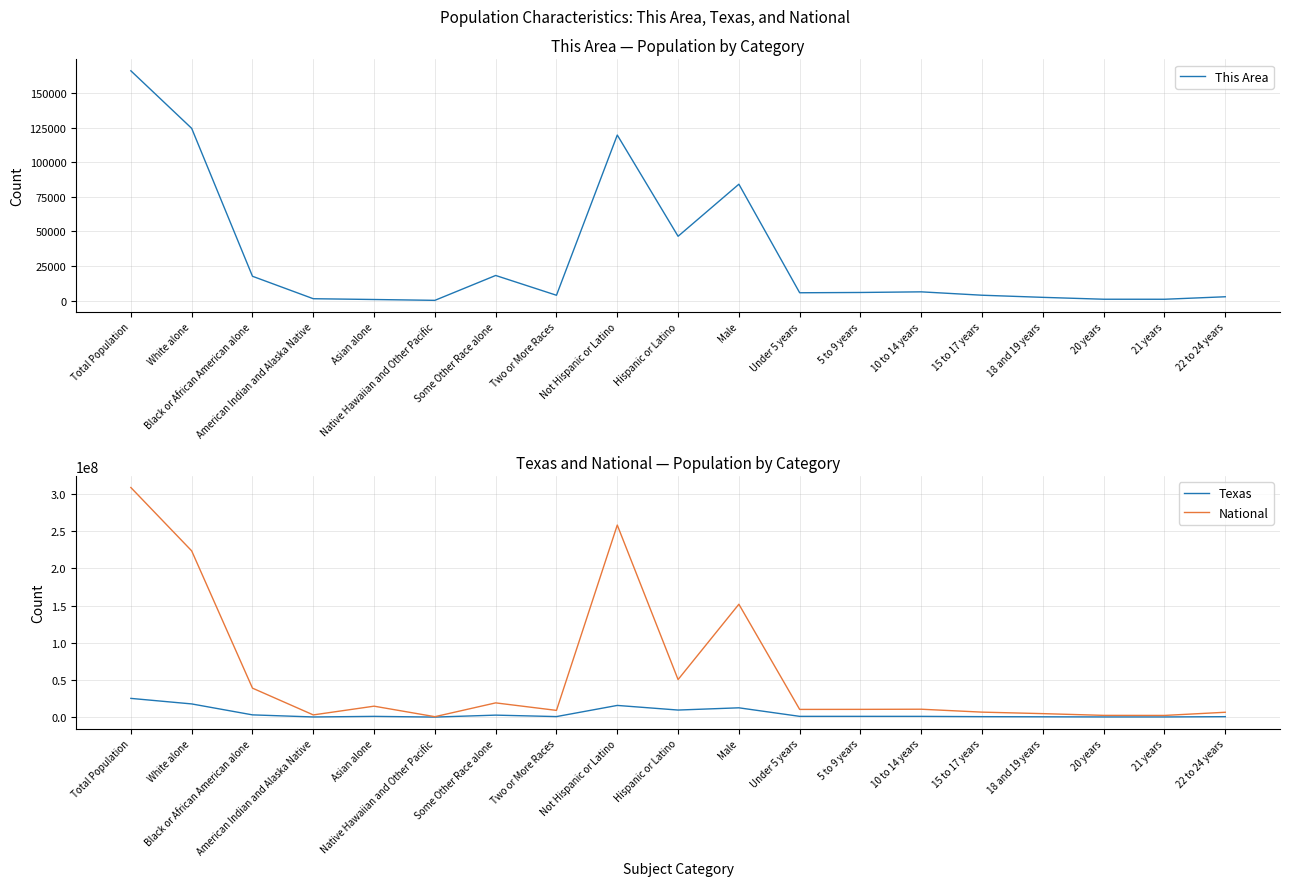

True or false: National and Texas cross at least once.

False